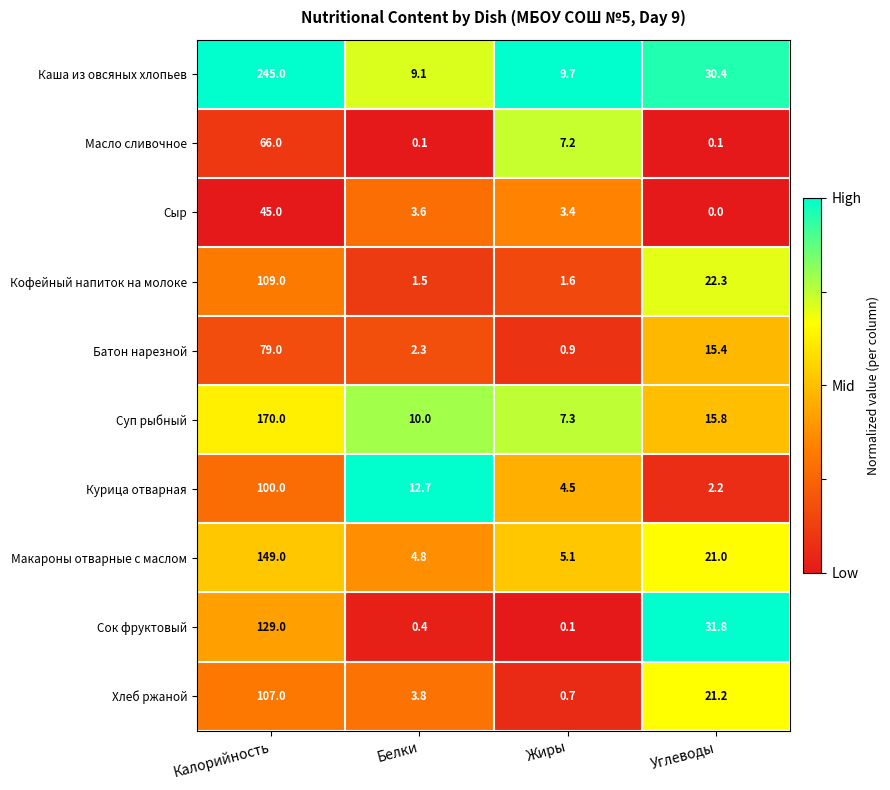

How many series are shown in this chart?

10